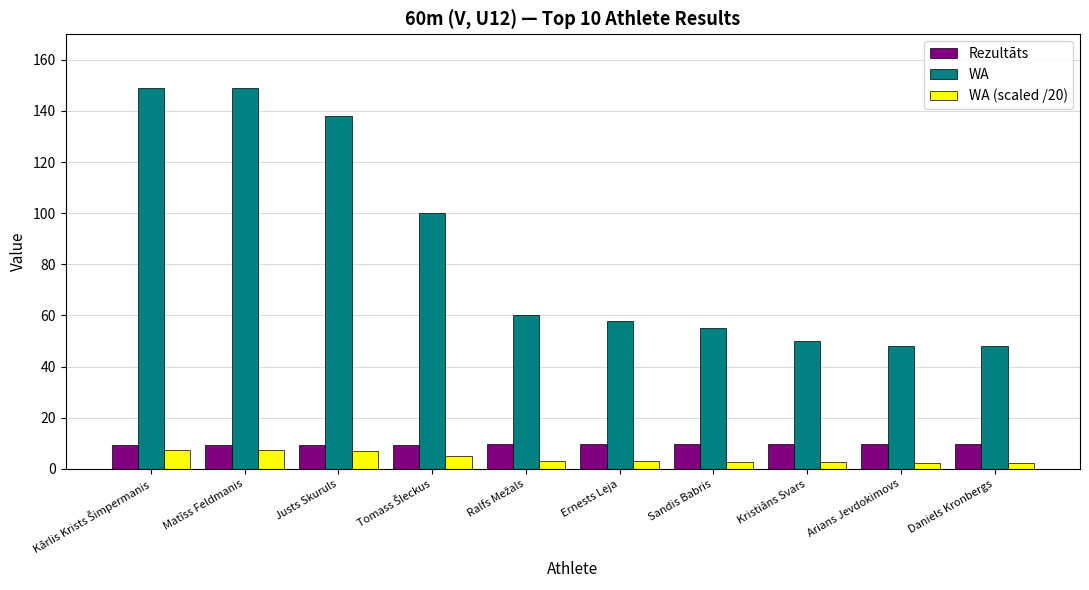

What is the greatest value displayed?

149.0